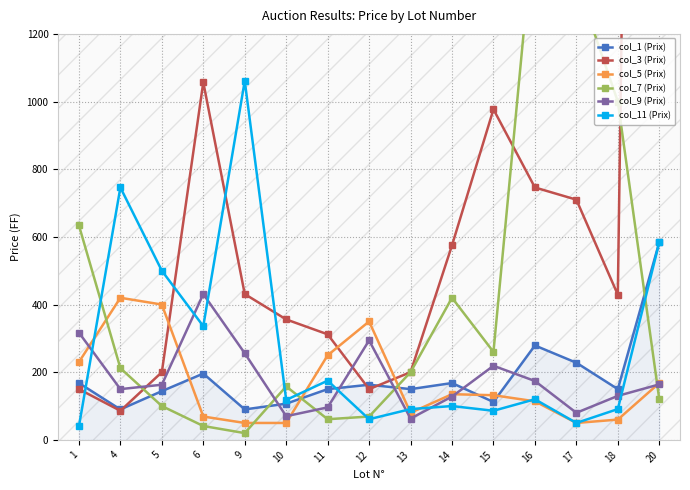

Which label corresponds to the smallest value in the chart?

9